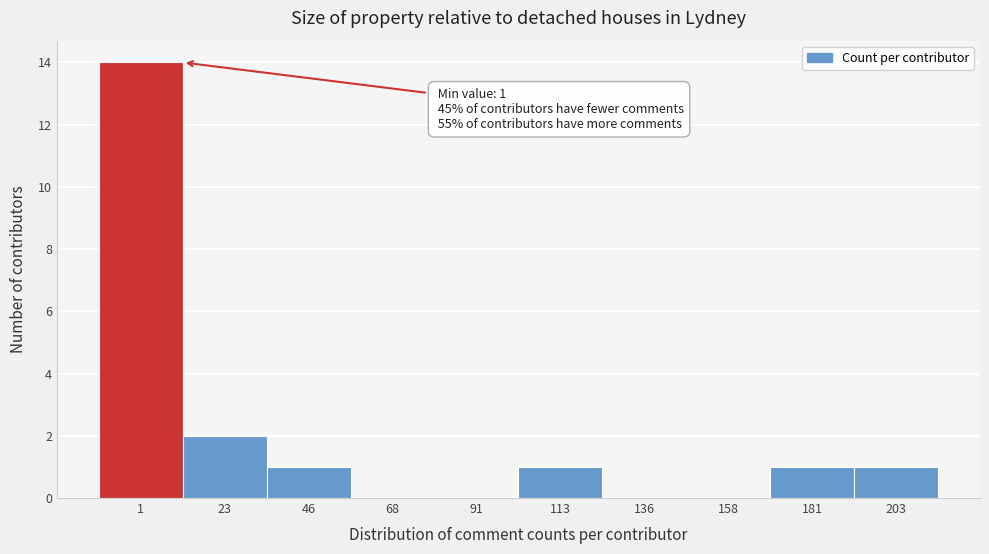

Reading left to right, extract all data points from this chart.

1=14	23=2	46=1	68=0	91=0	113=1	136=0	158=0	181=1	203=1